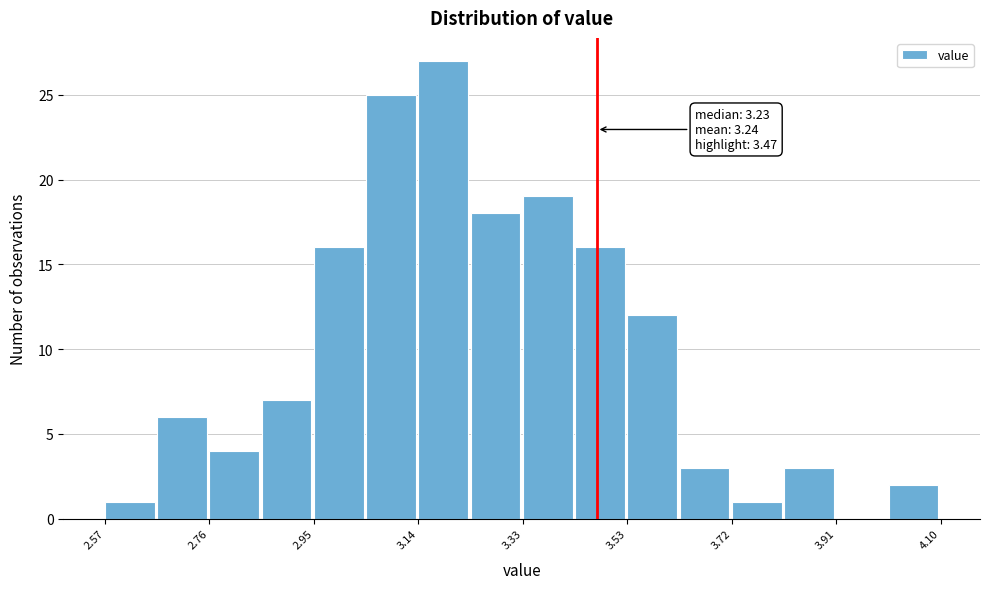

Over which range of the x-axis is the bar tallest?

3.14 to 3.24